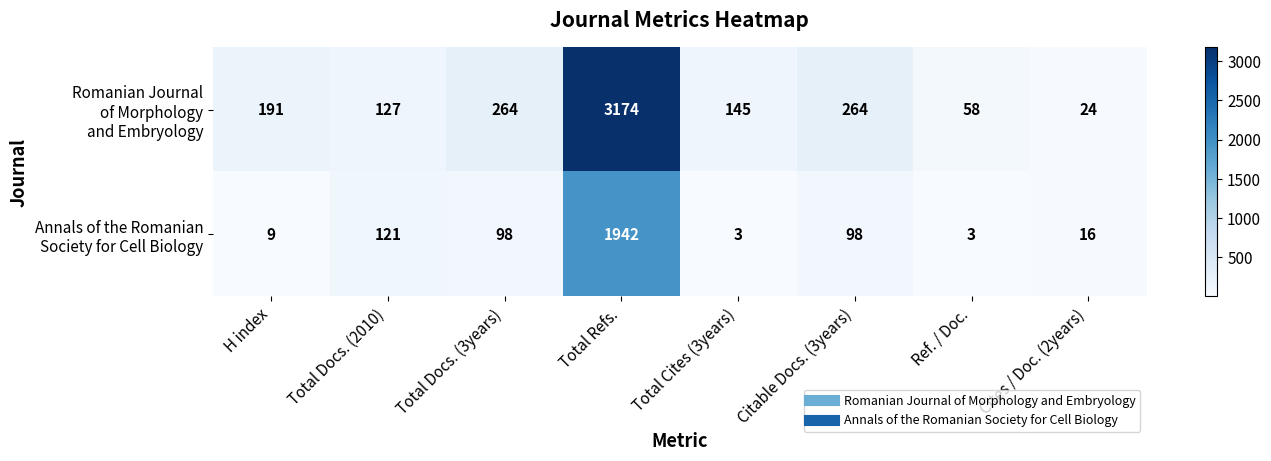

What is the total value across all series at Cites / Doc. (2years)?

40